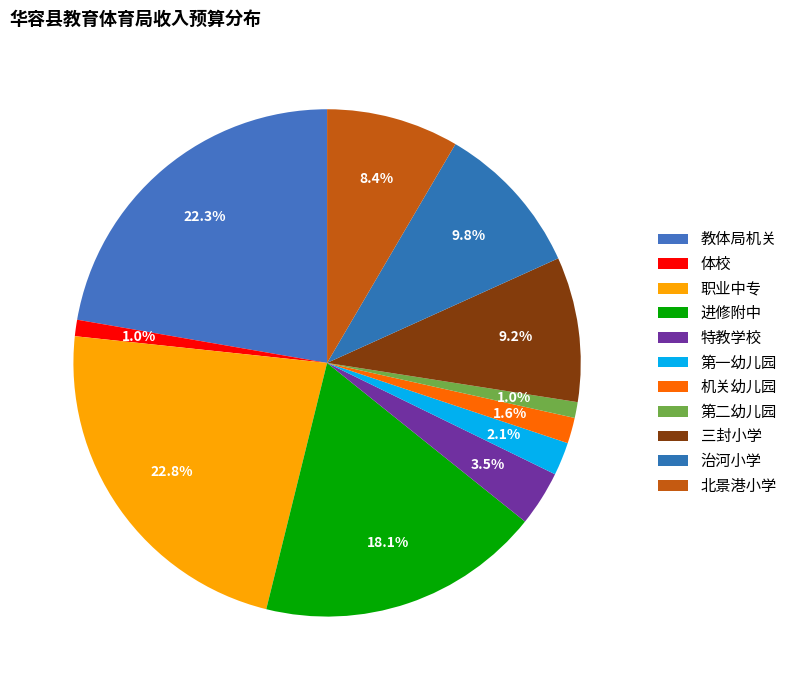

What percentage do 第一幼儿园 and 教体局机关 together represent?

24.4%